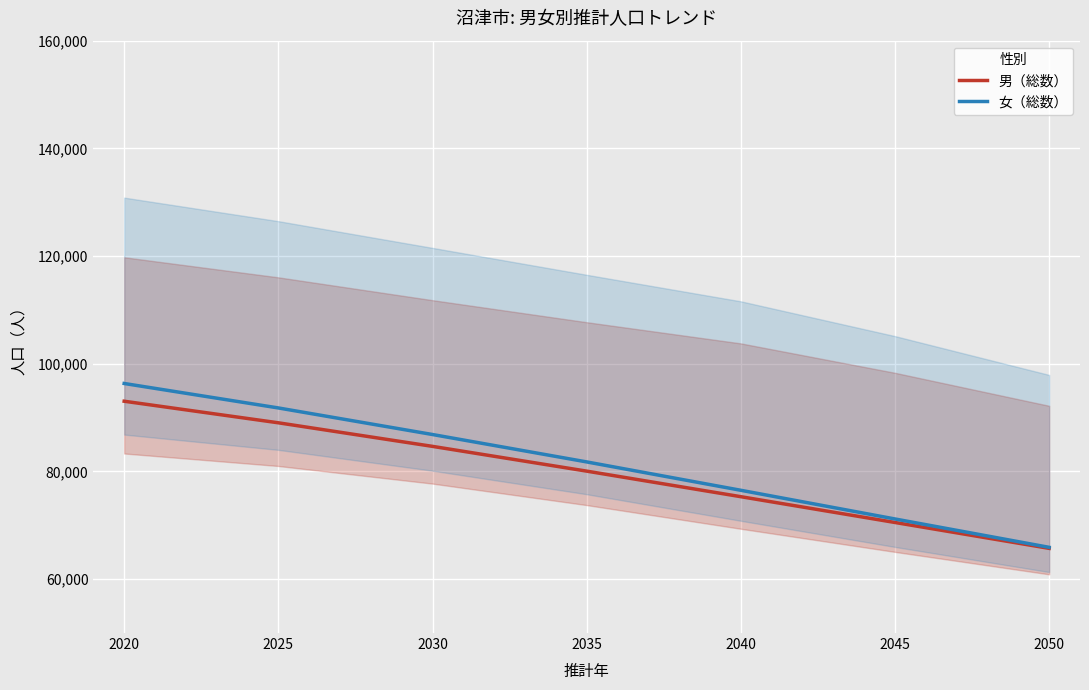

True or false: 男（総数） has a value of 70527 at 2045.

True